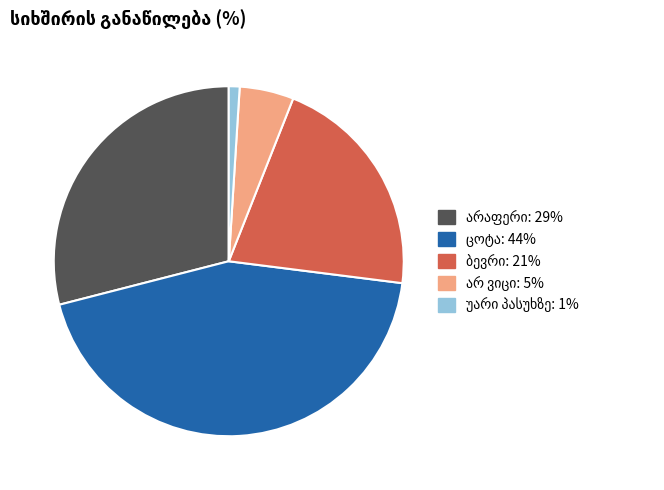

Is there any slice that represents more than half of the pie?

No